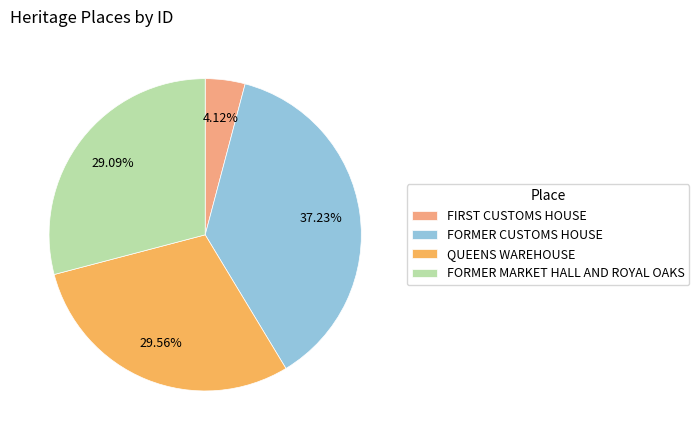

To the nearest percent, what portion does FORMER MARKET HALL AND ROYAL OAKS represent?

29%